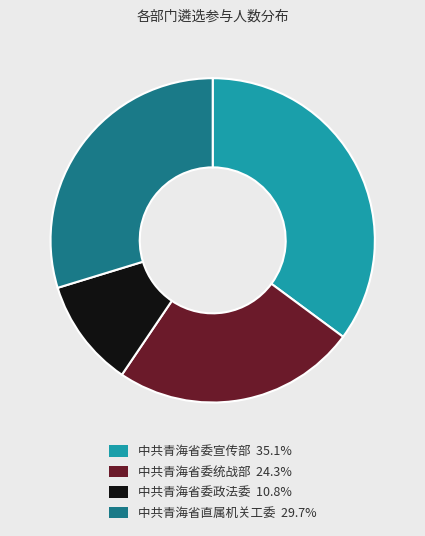

Is it true that 中共青海省直属机关工委 is 30% of the pie?

True